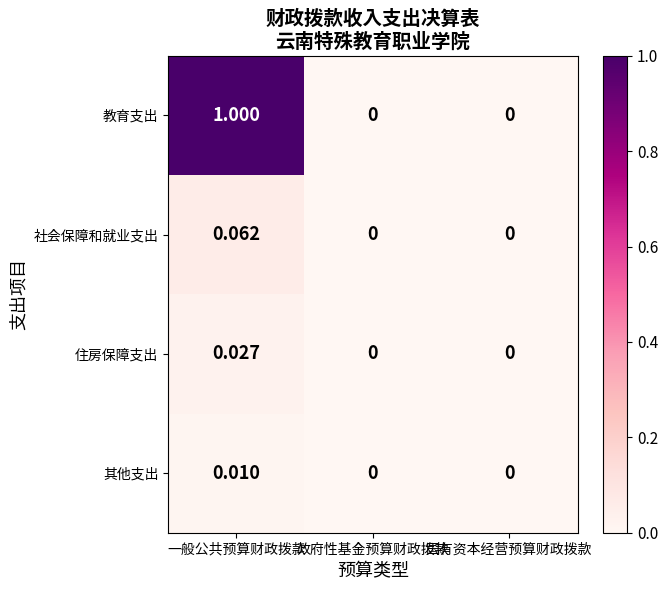

List the series in order of their peak value, highest first.

教育支出, 社会保障和就业支出, 住房保障支出, 其他支出